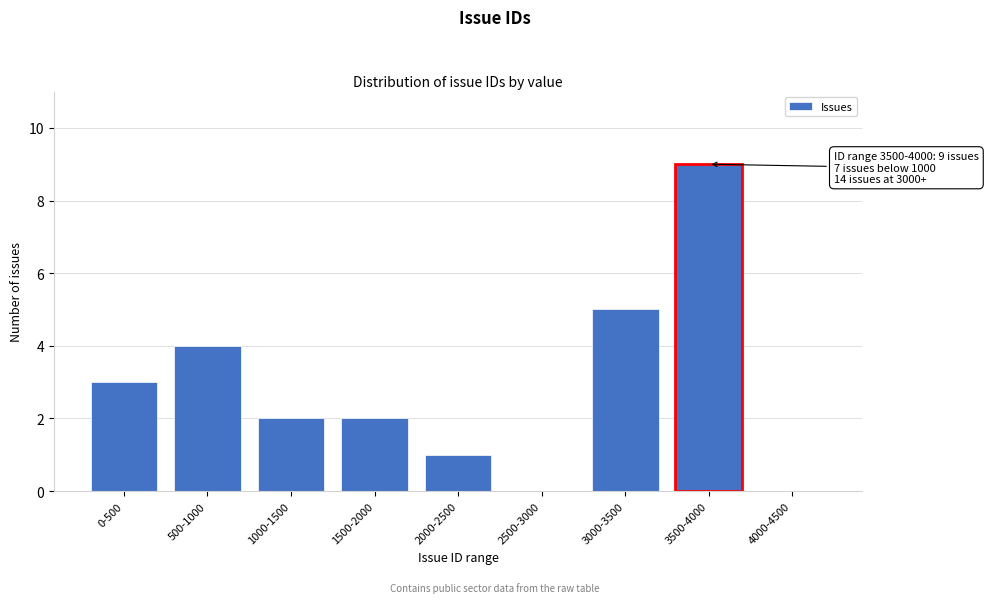

Reading left to right, transcribe all the data shown in this chart.

0-500=3	500-1000=4	1000-1500=2	1500-2000=2	2000-2500=1	2500-3000=0	3000-3500=5	3500-4000=9	4000-4500=0